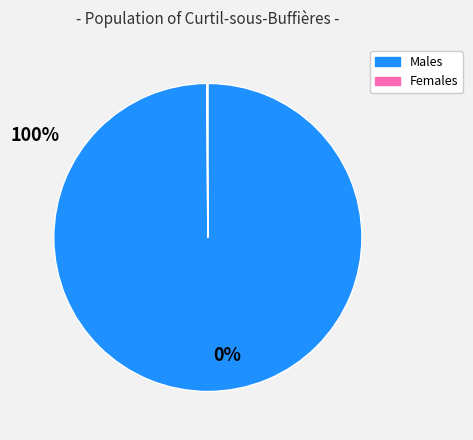

Is there a majority slice in this chart?

Yes